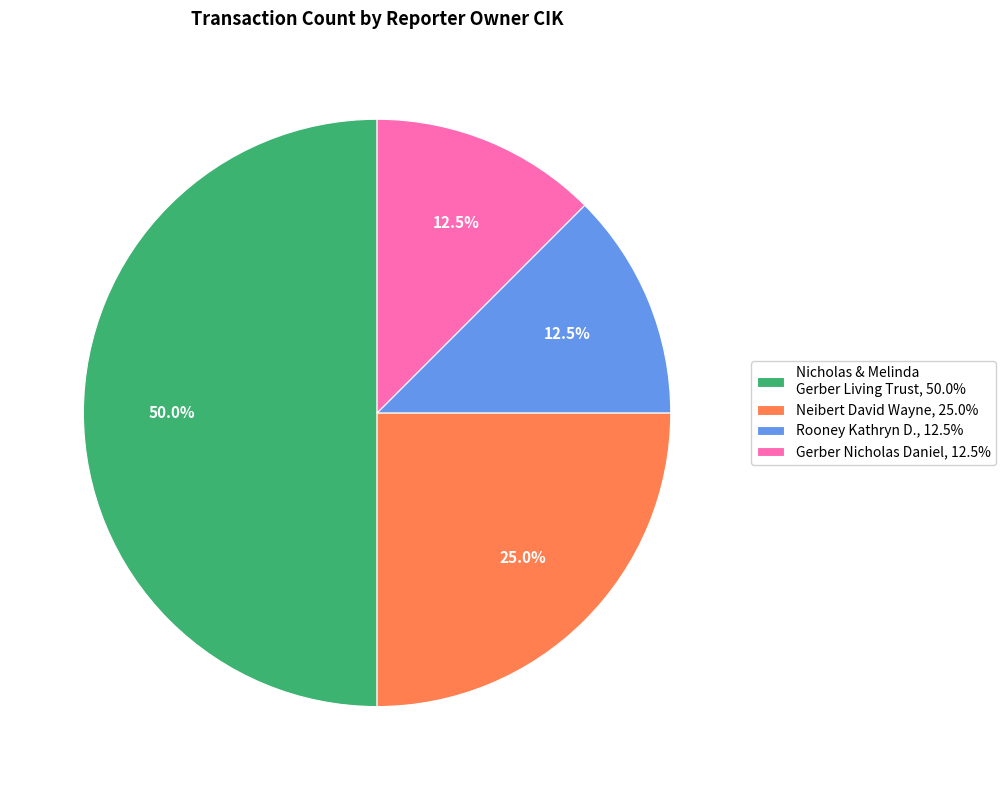

Does Rooney Kathryn D., 12.5% account for over 50% of the chart?

No